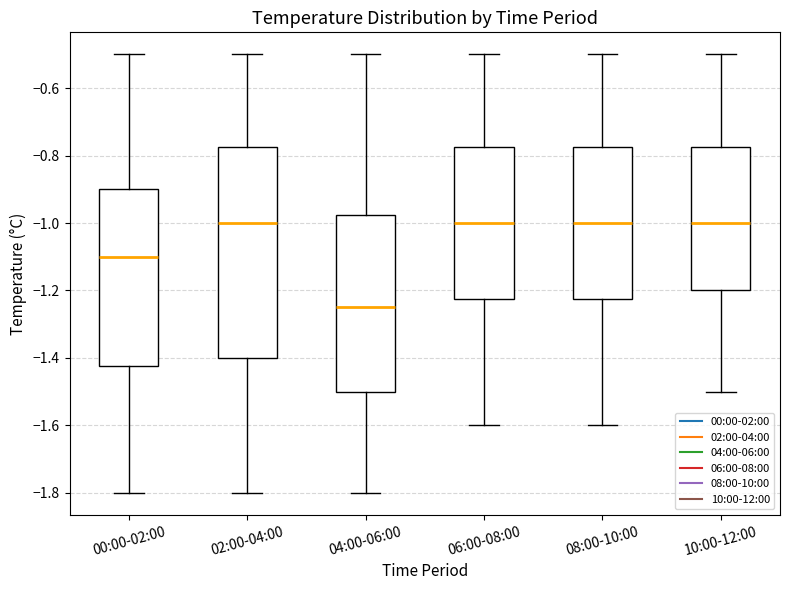

Which box is the tallest, from its lower edge to its upper edge?

02:00-04:00